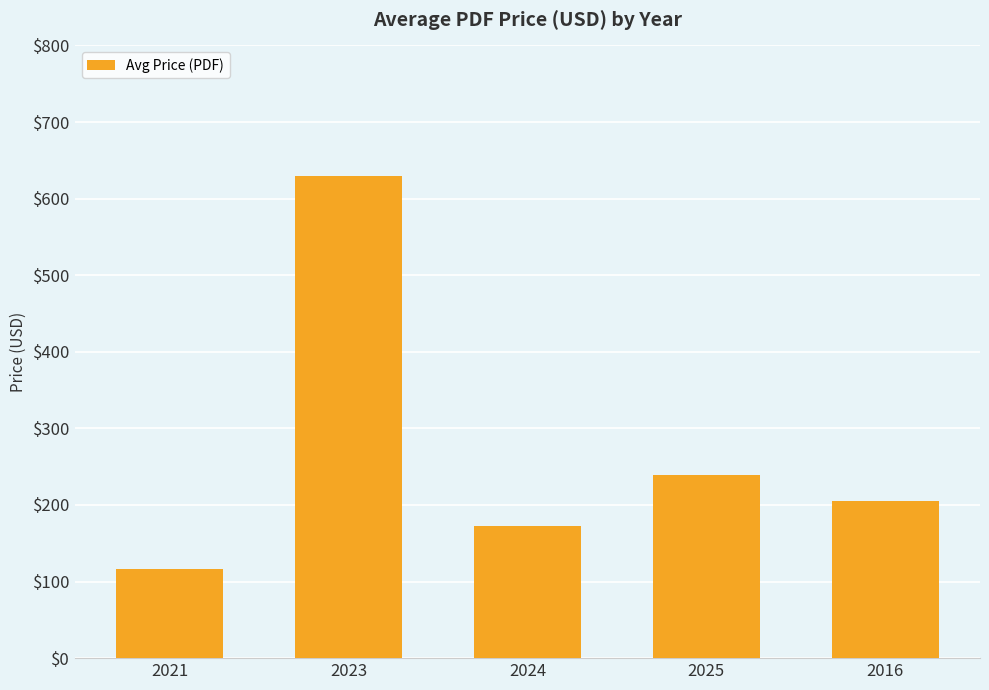

What is the label of the 1st bar from the right?

2016